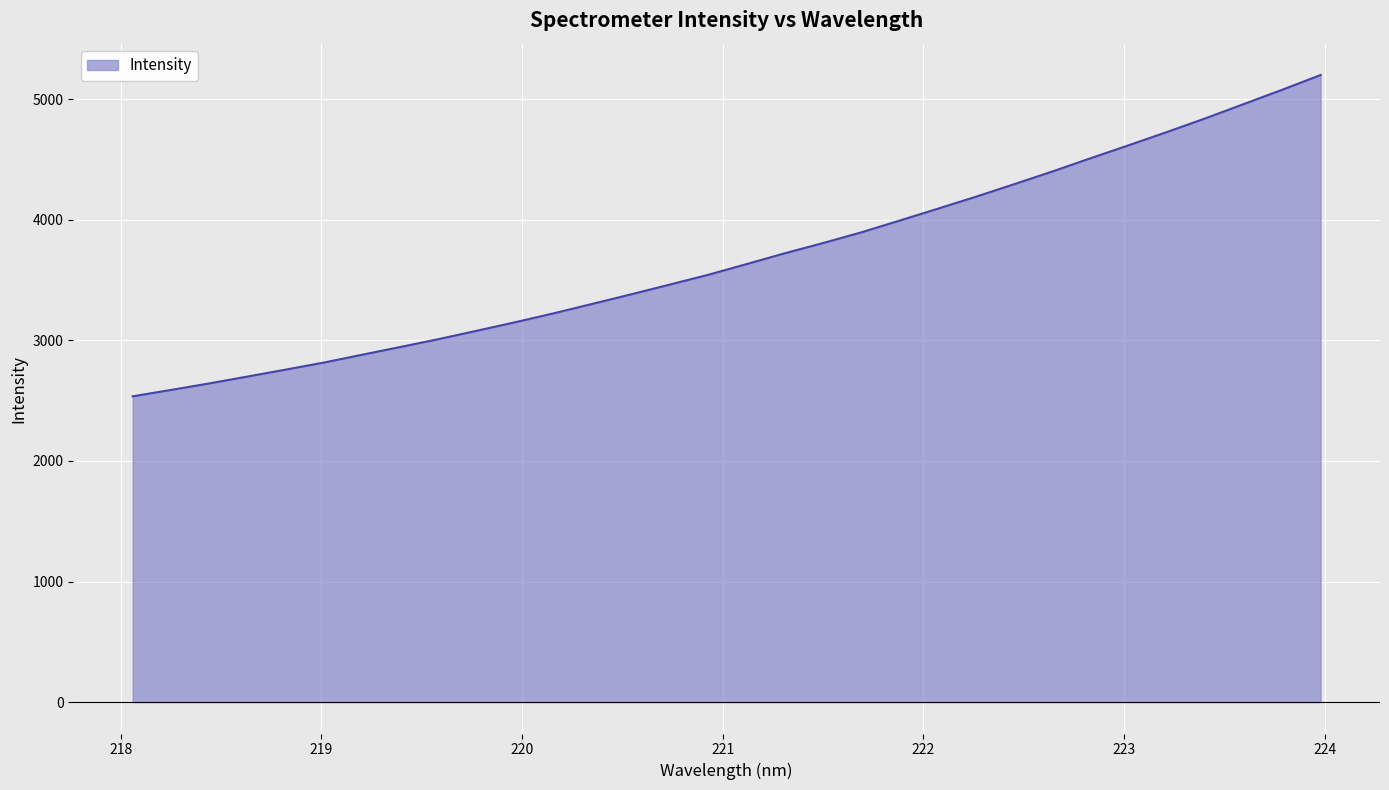

What is the minimum value shown in the chart?

2535.6